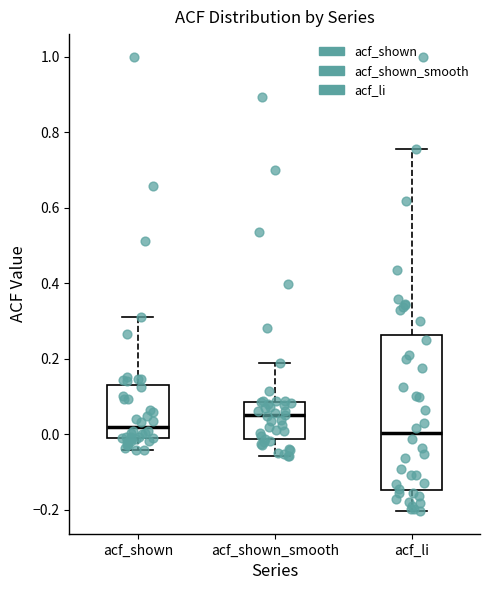

Which box is the tallest, from its lower edge to its upper edge?

acf_li